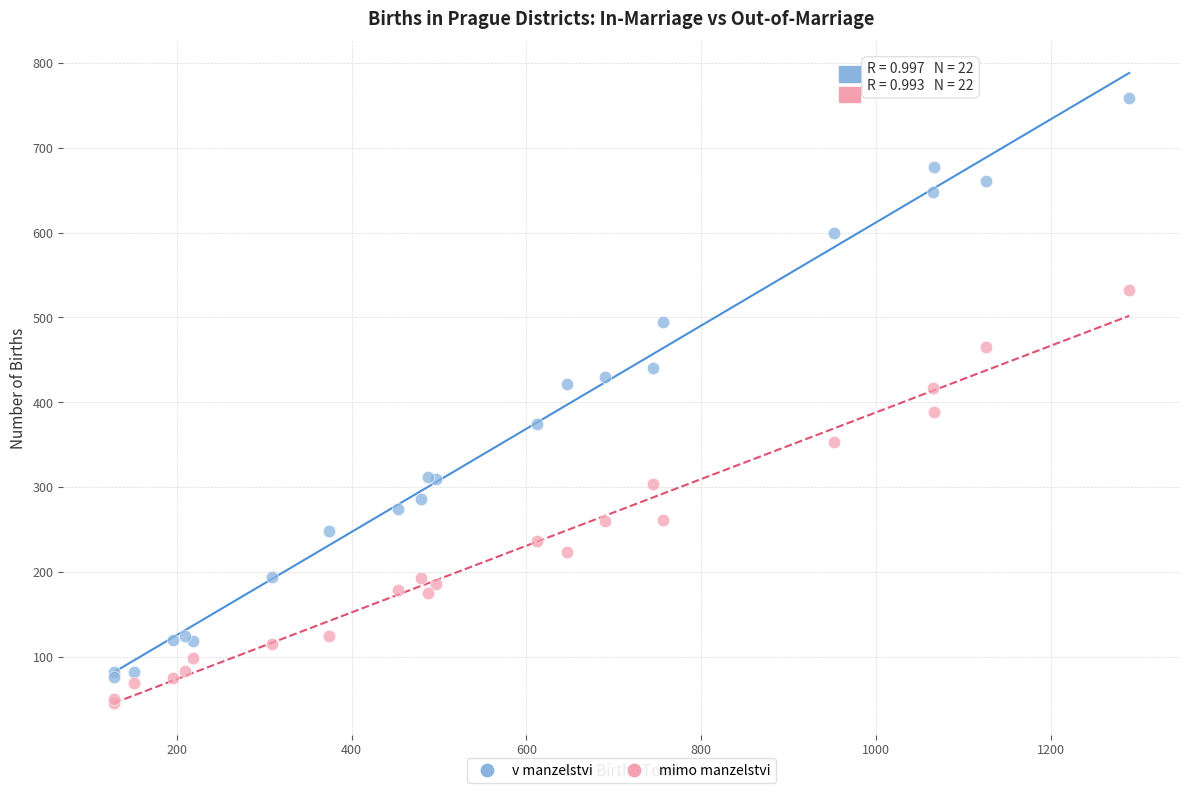

Which series contains the highest Y value?

v manzelstvi